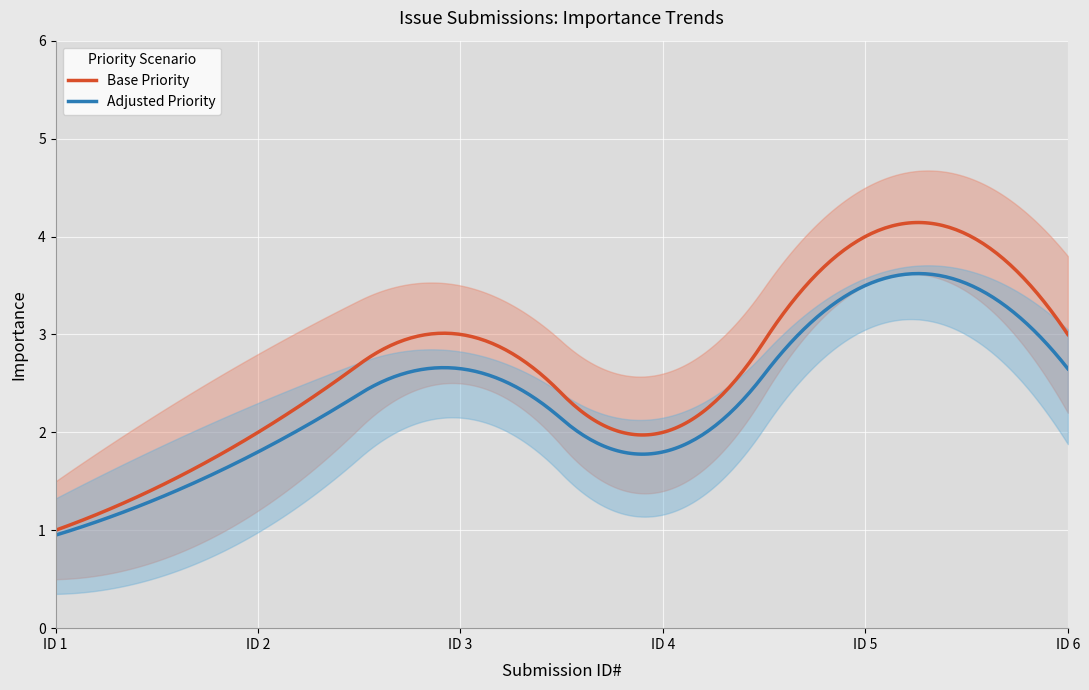

Is this an area chart (filled region under the line)?

No